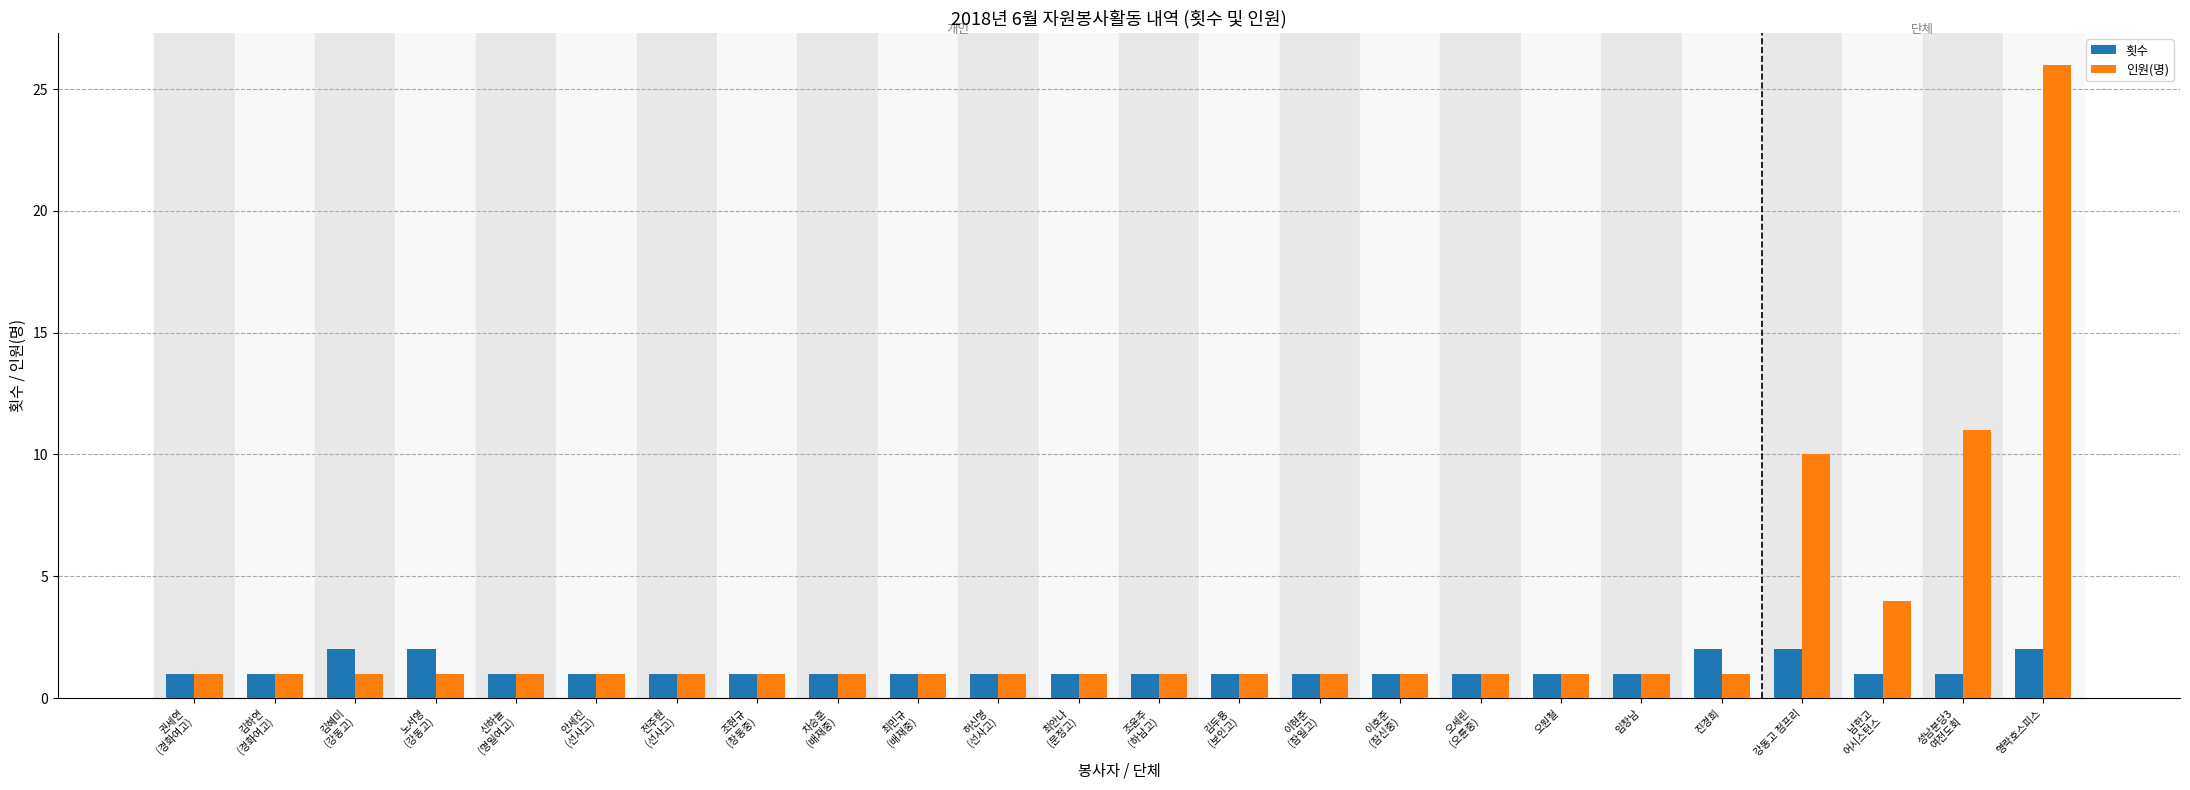

What is the greatest value displayed?

26